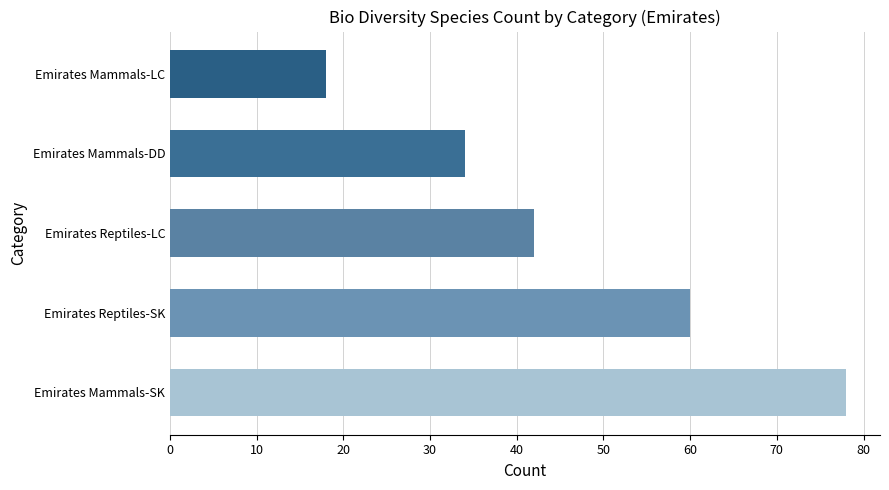

List the labels in order of value, largest first.

Emirates Mammals-SK, Emirates Reptiles-SK, Emirates Reptiles-LC, Emirates Mammals-DD, Emirates Mammals-LC